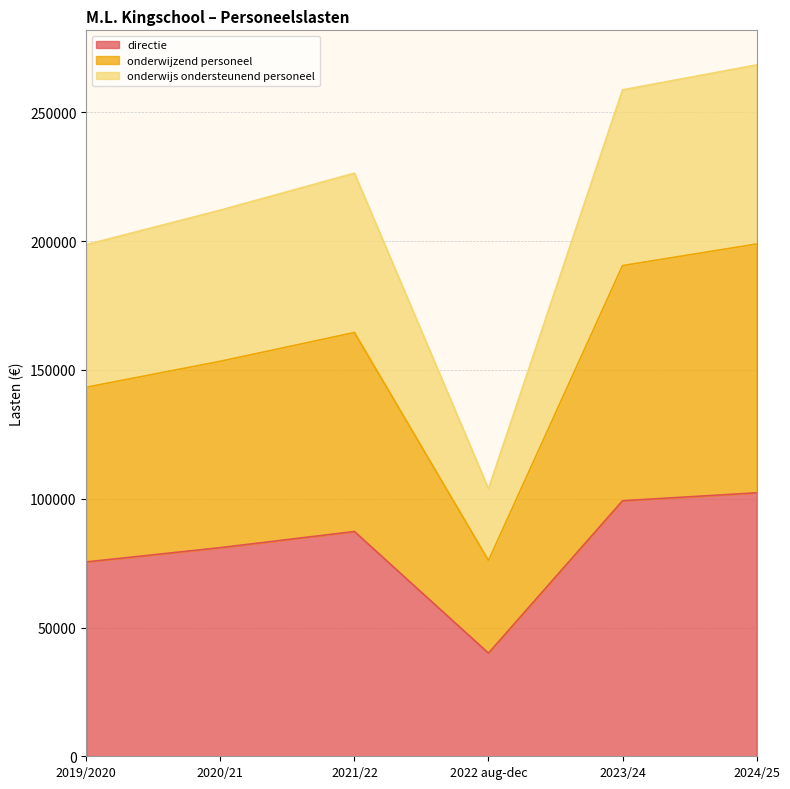

The onderwijs ondersteunend personeel series shows 268473.6 at 2024/25. True or false?

True